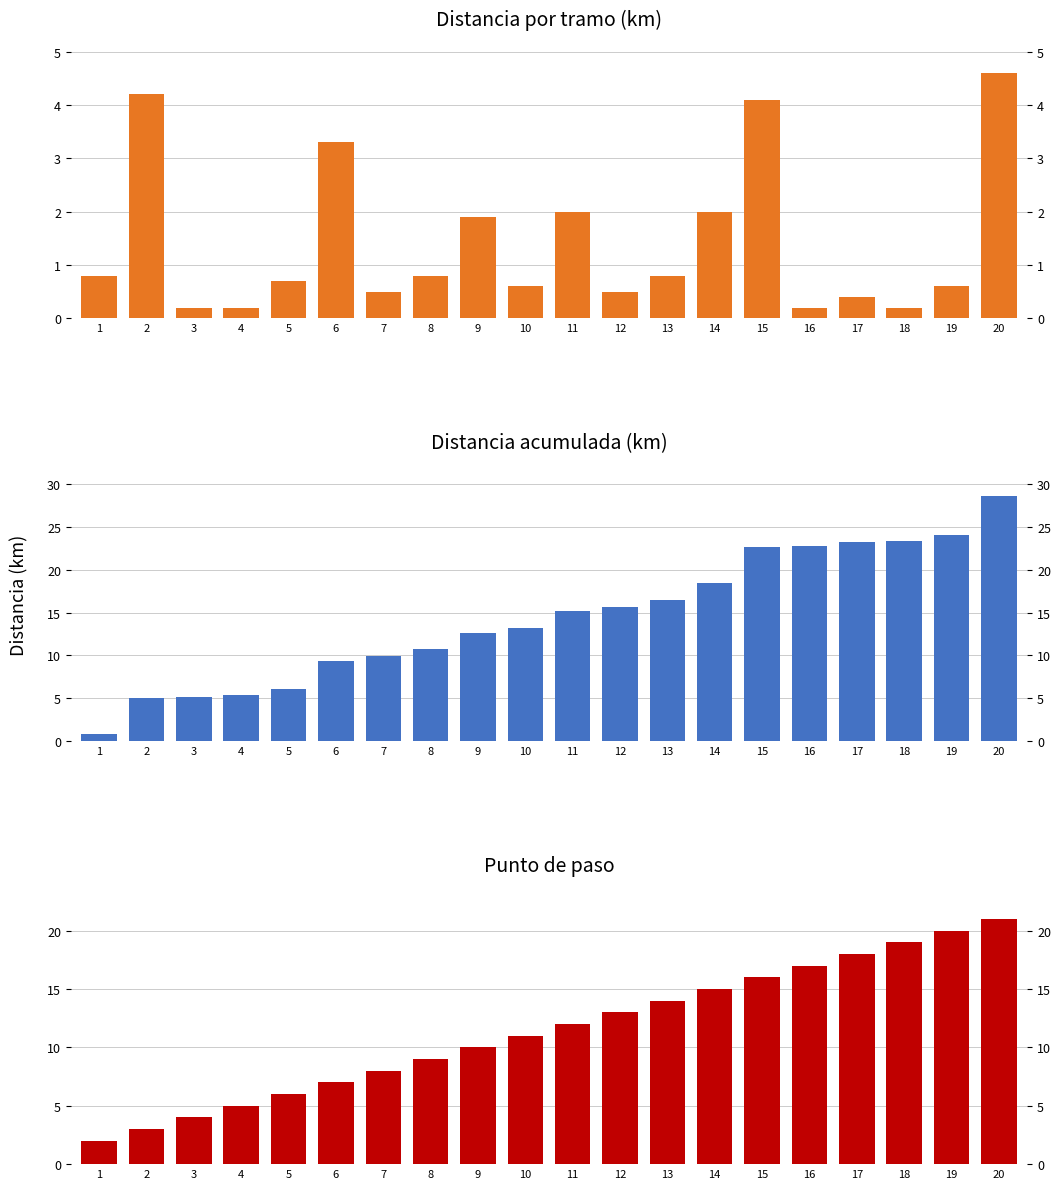

True or false: Distancia acumulada (km) has a value of 5.4 at 4.

True